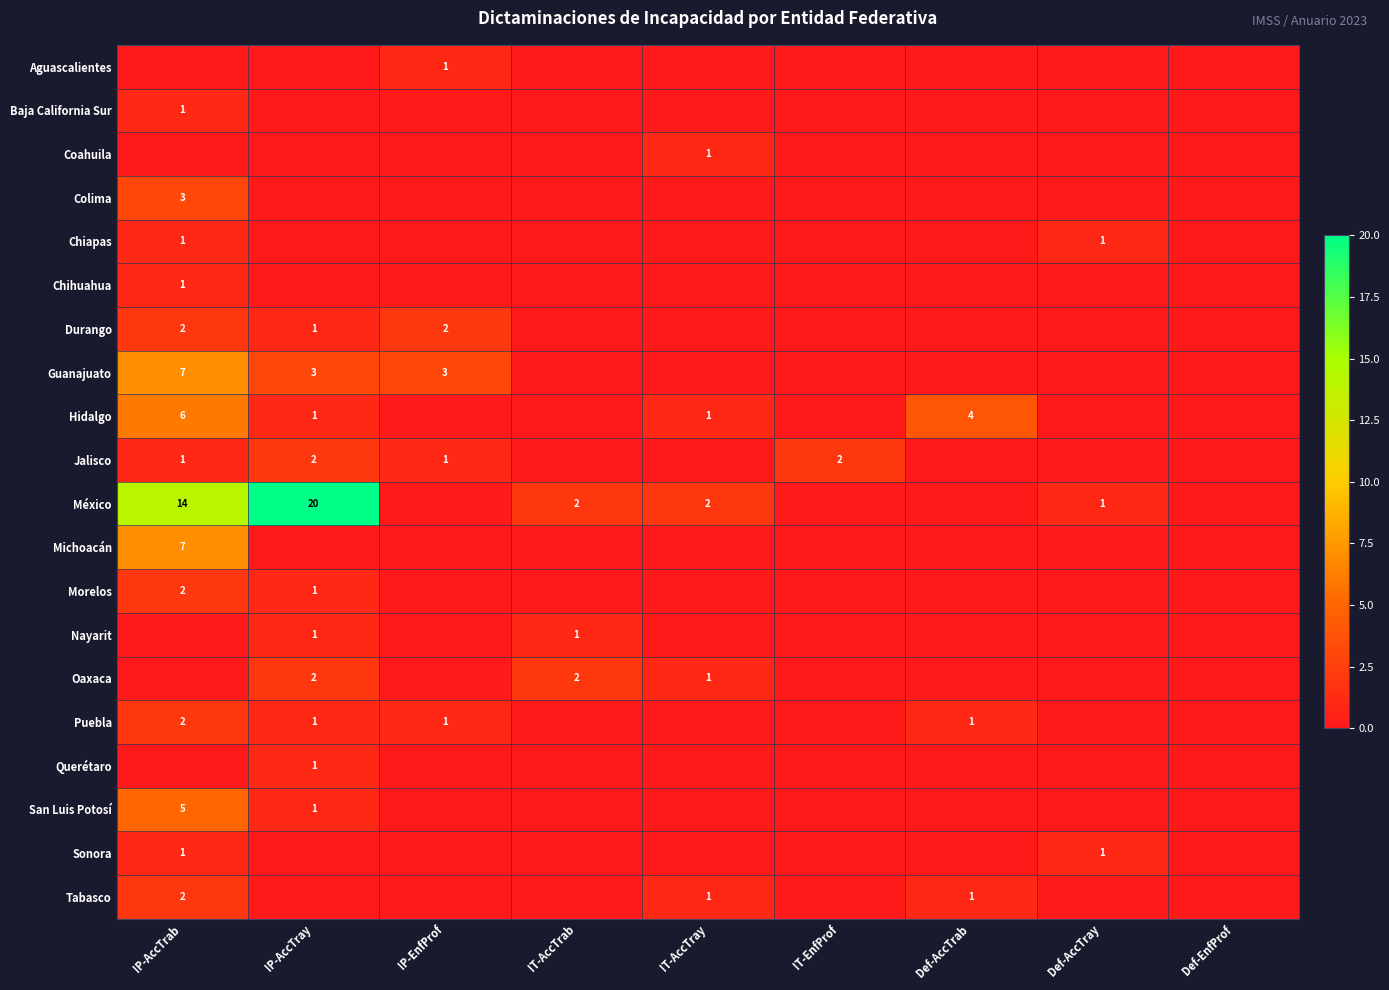

Is it true that Jalisco equals 2 at IP-AccTrab?

False